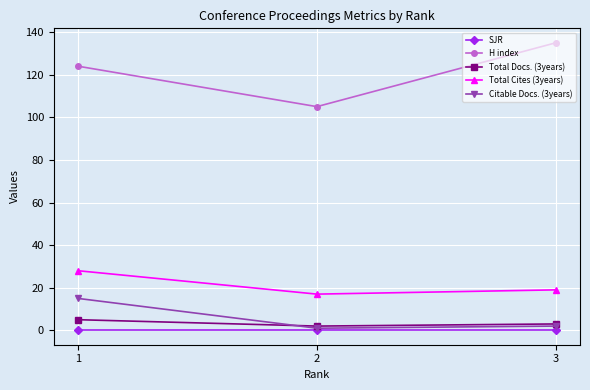

What is the maximum value shown in the chart?

135